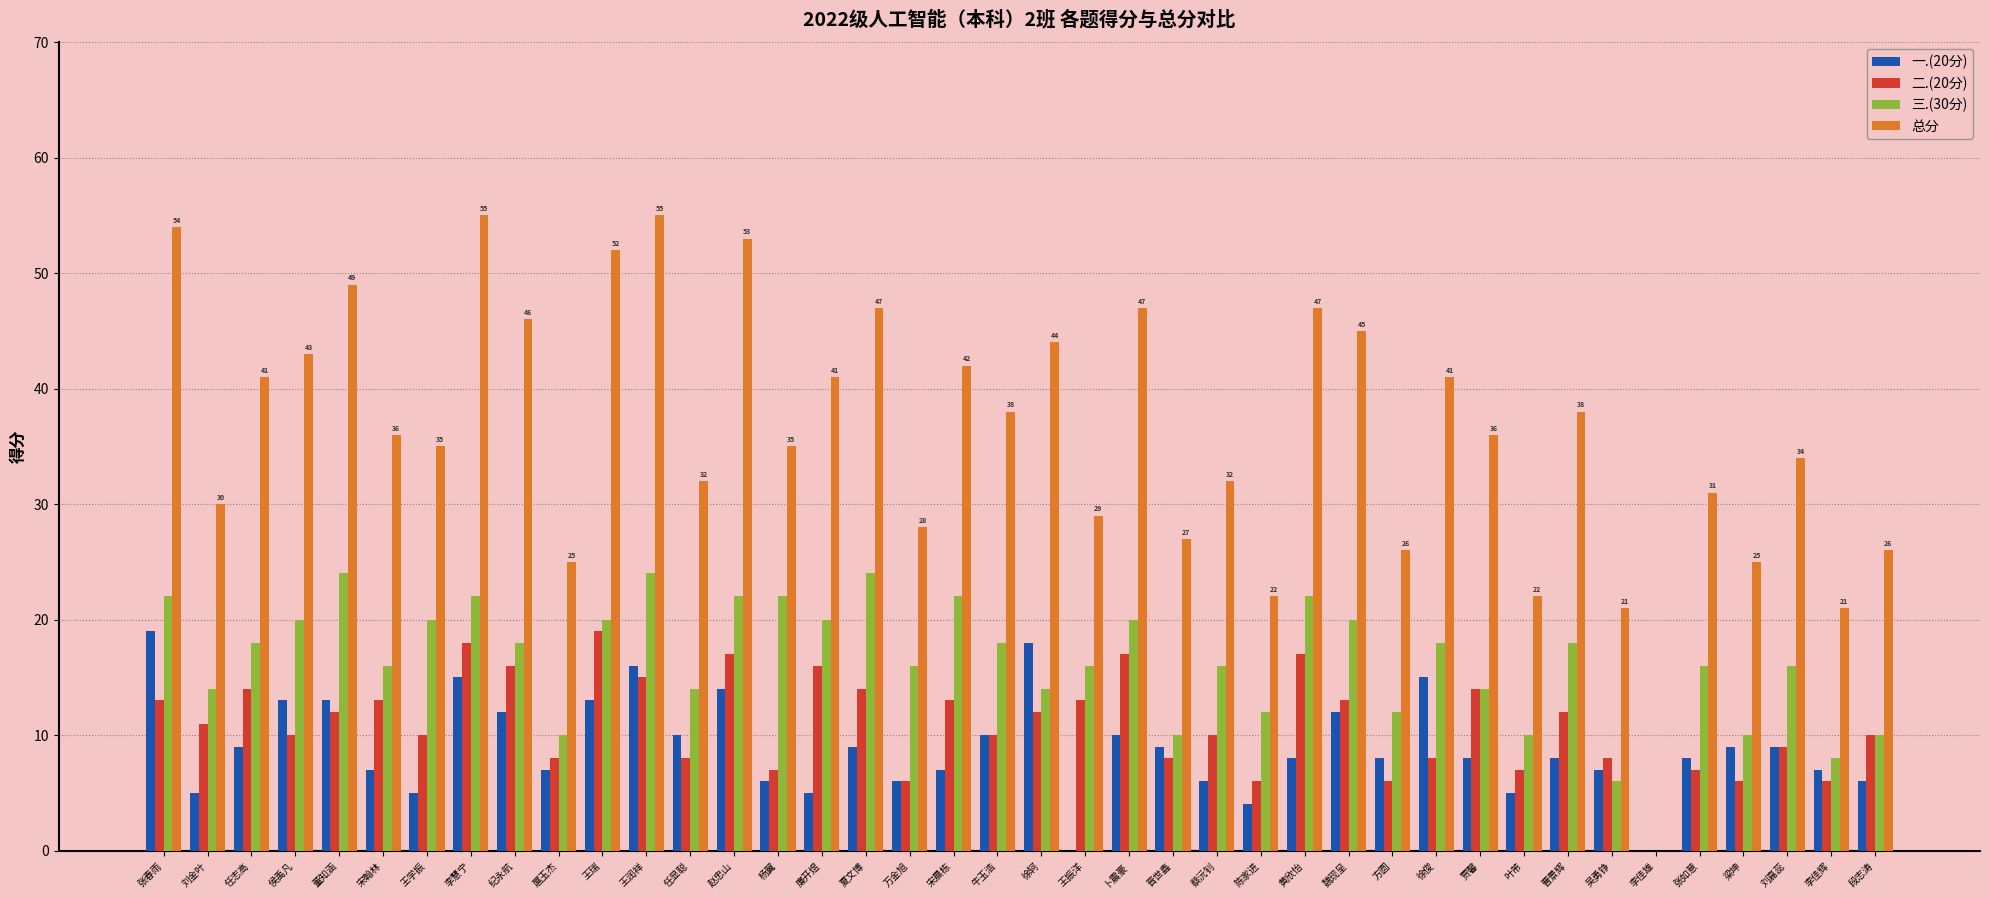

What is the greatest value displayed?

55